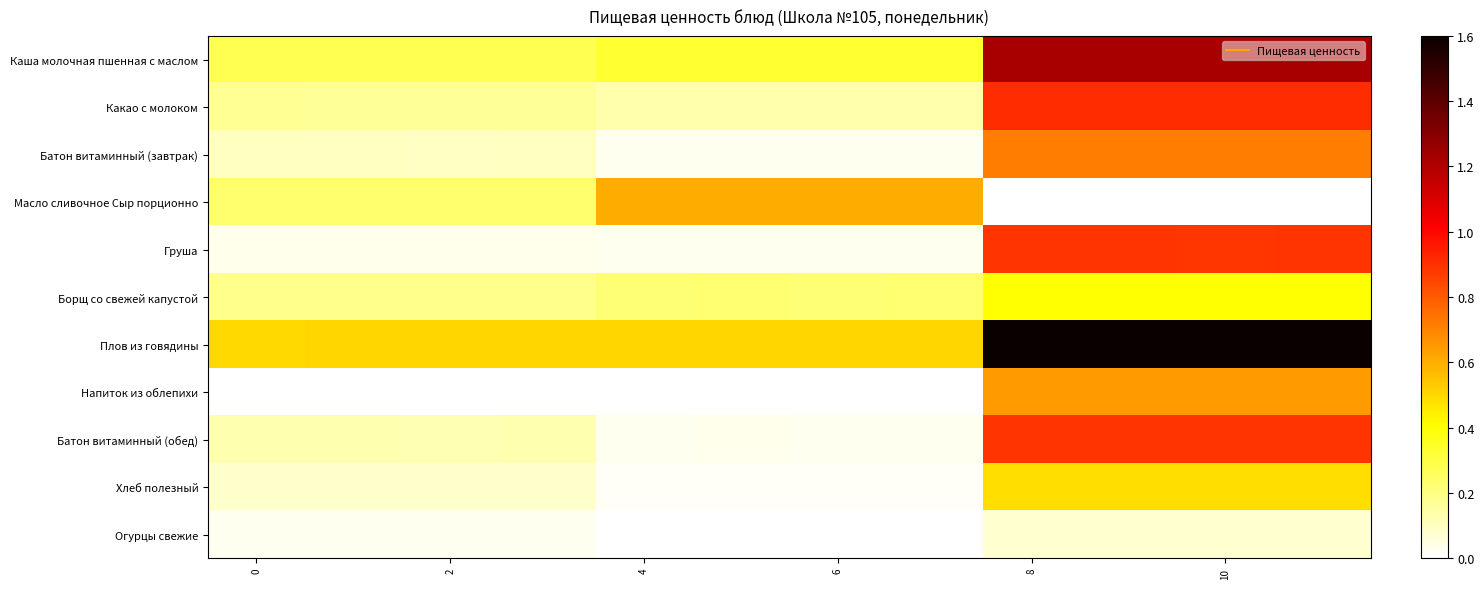

At how many categories does at least one series exceed 0?

12